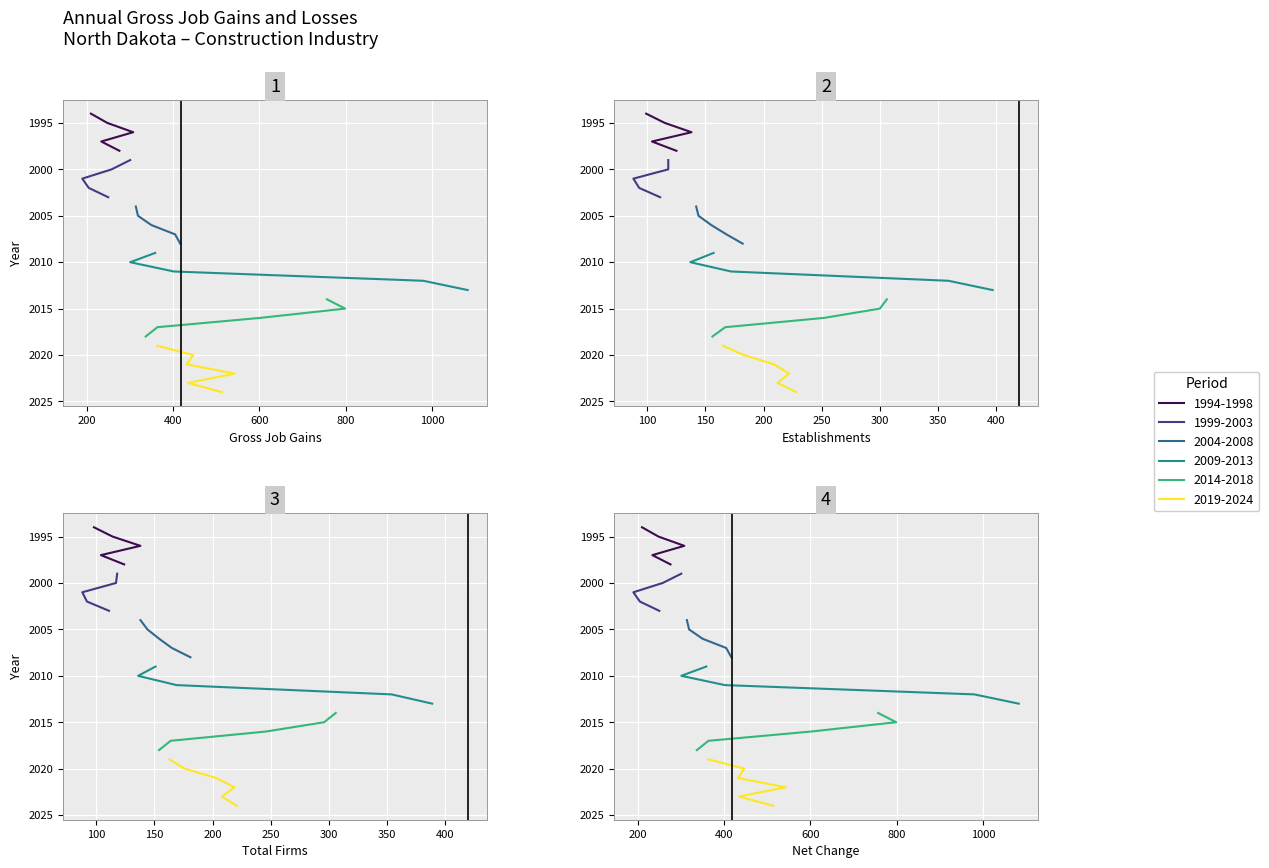

At how many categories does at least one series exceed 612?

4